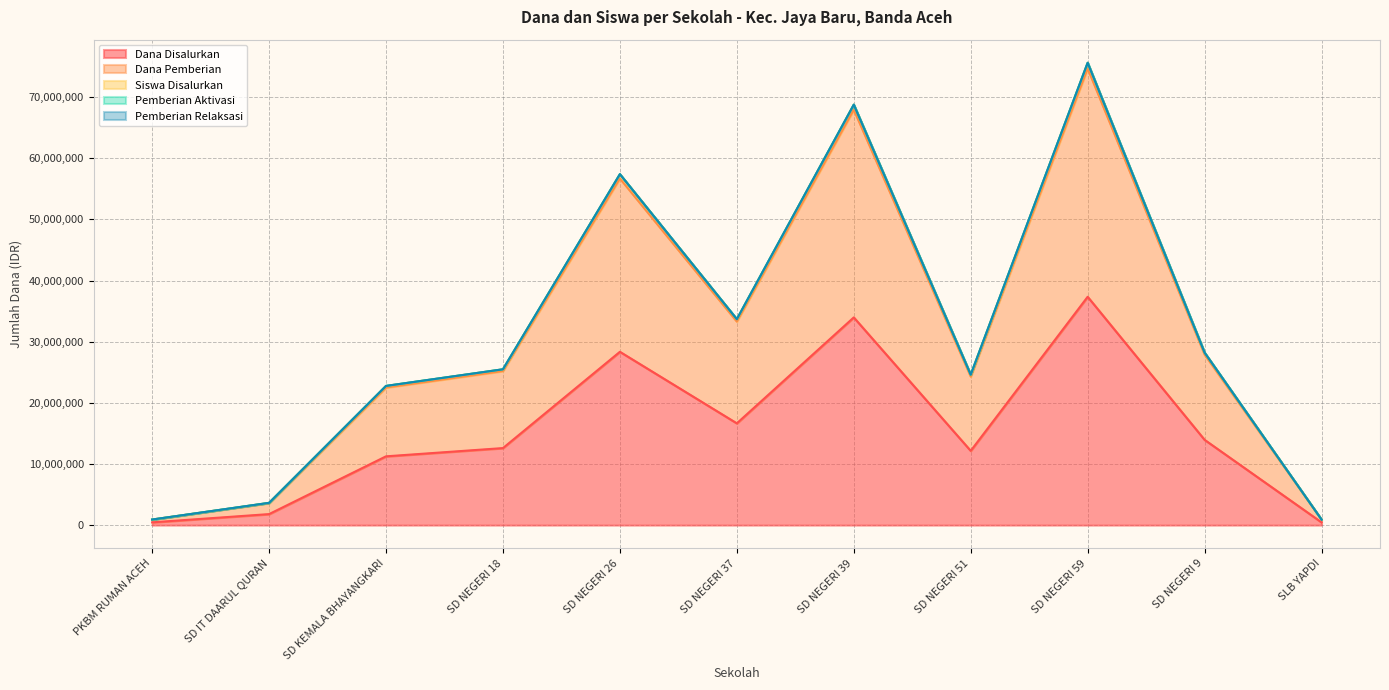

What is the value of the Dana Disalurkan point at the 3rd from the left?

11250000